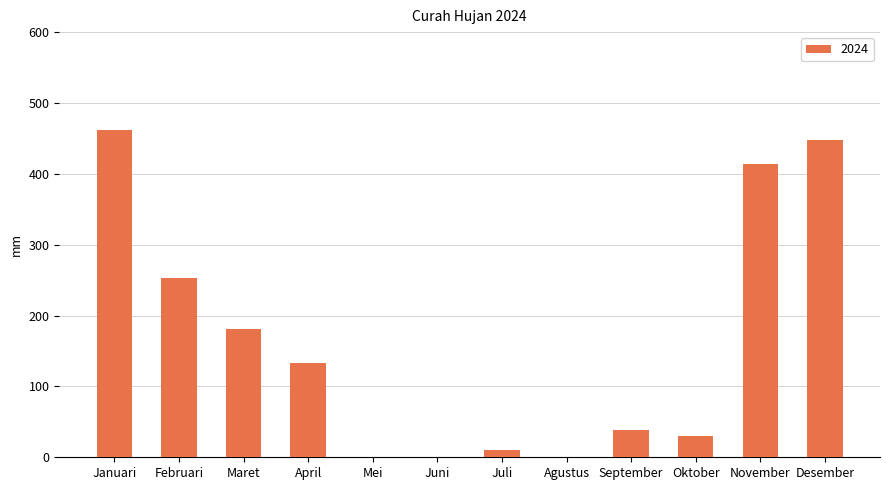

What is the maximum value shown in the chart?

462.3